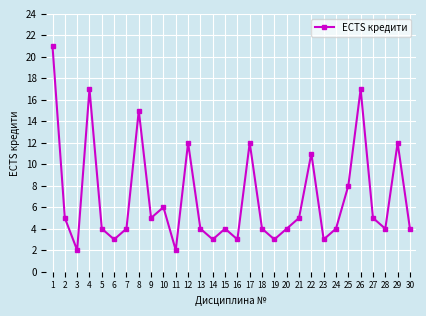

Does the chart display data point markers on the line(s)?

Yes